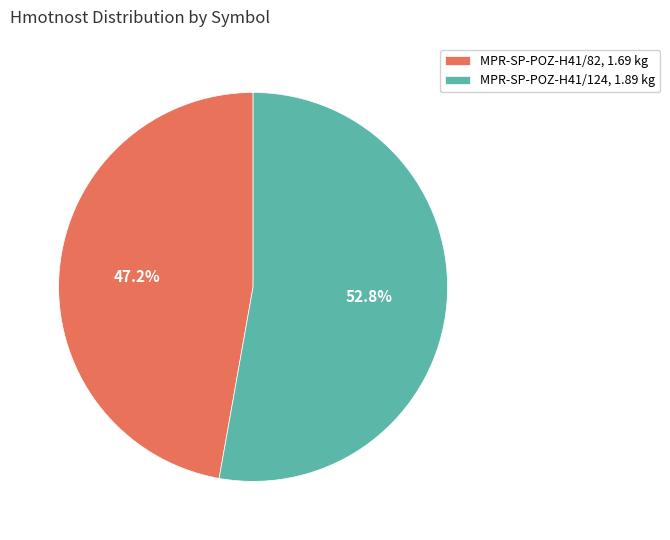

To the nearest percent, what is the difference between the largest and smallest slice percentages?

6%